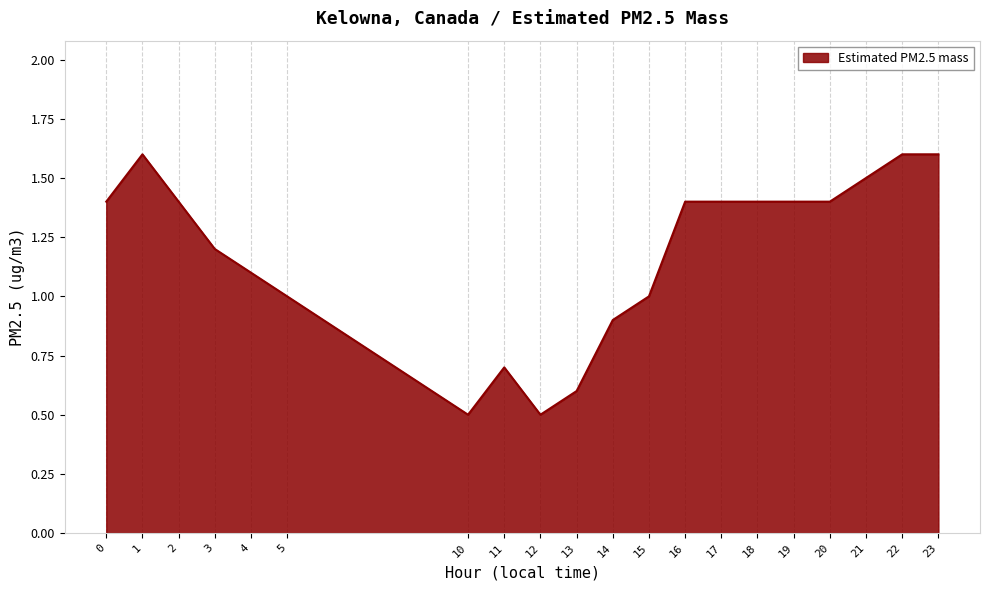

True or false: the data has more than 1 interior local peaks.

True